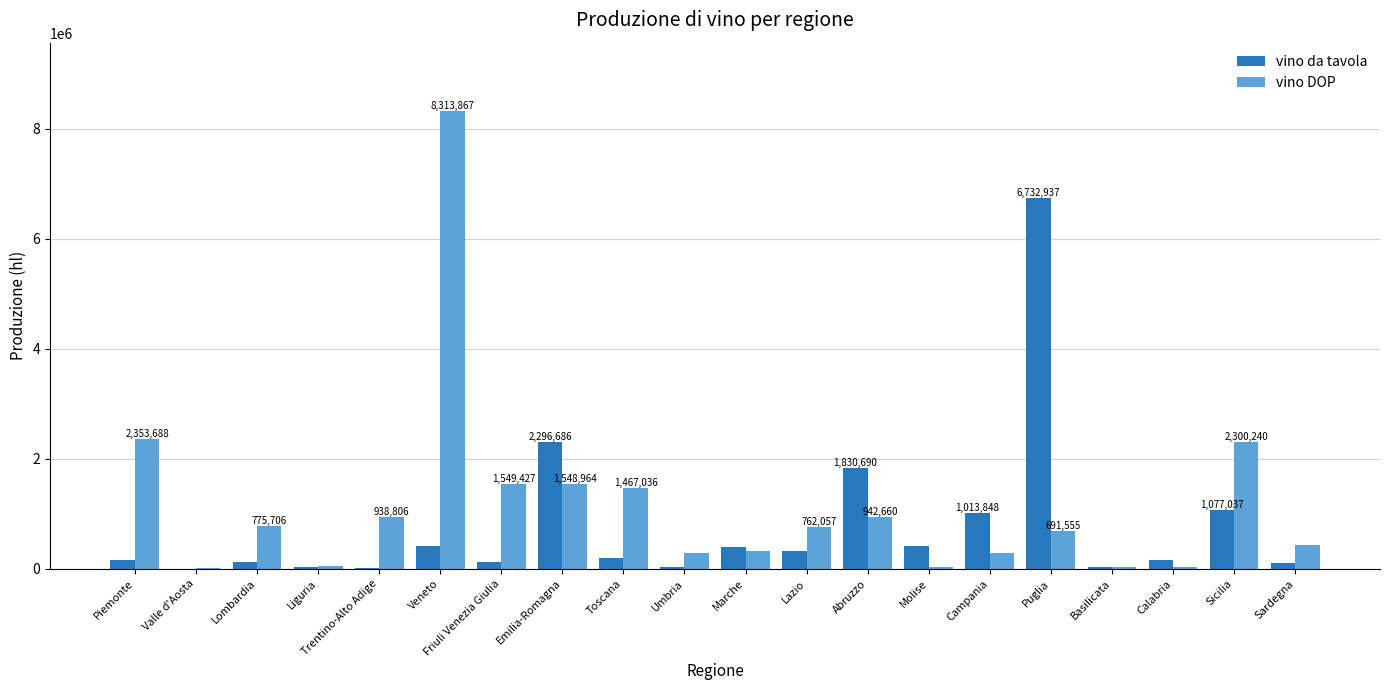

What is the approximate value of vino da tavola at Campania?

1013848